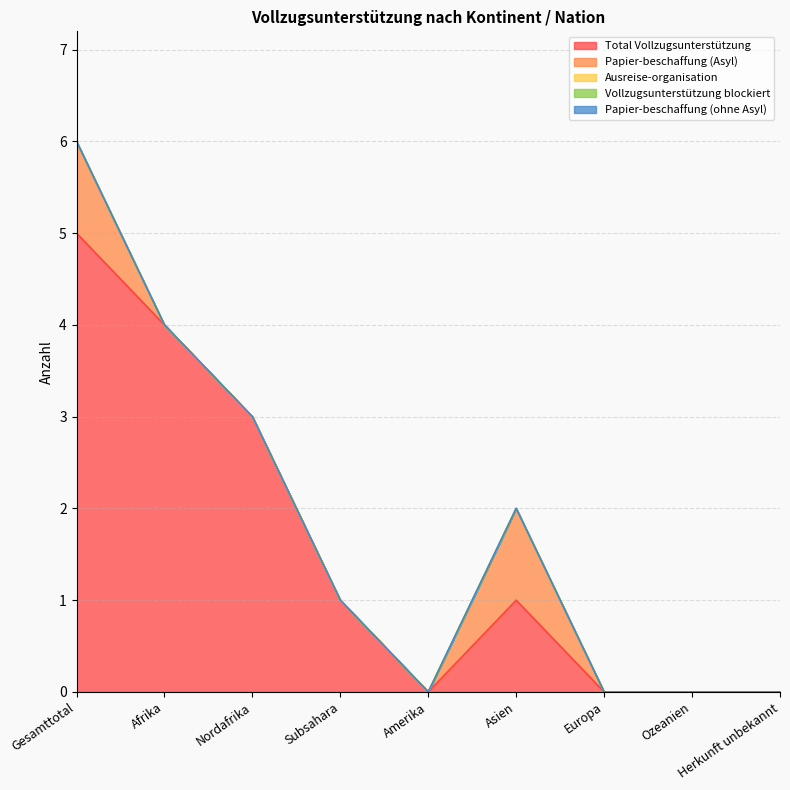

Does the chart display data point markers on the line(s)?

No